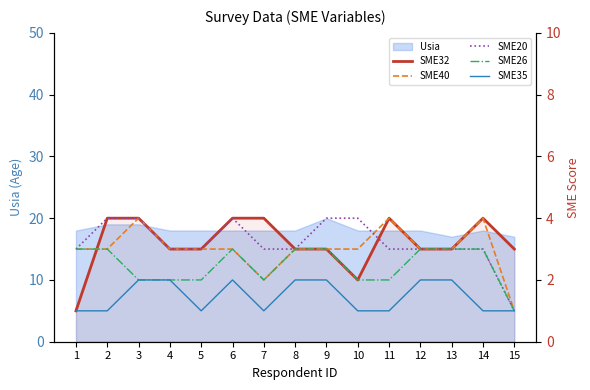

What is the maximum value shown in the chart?

4